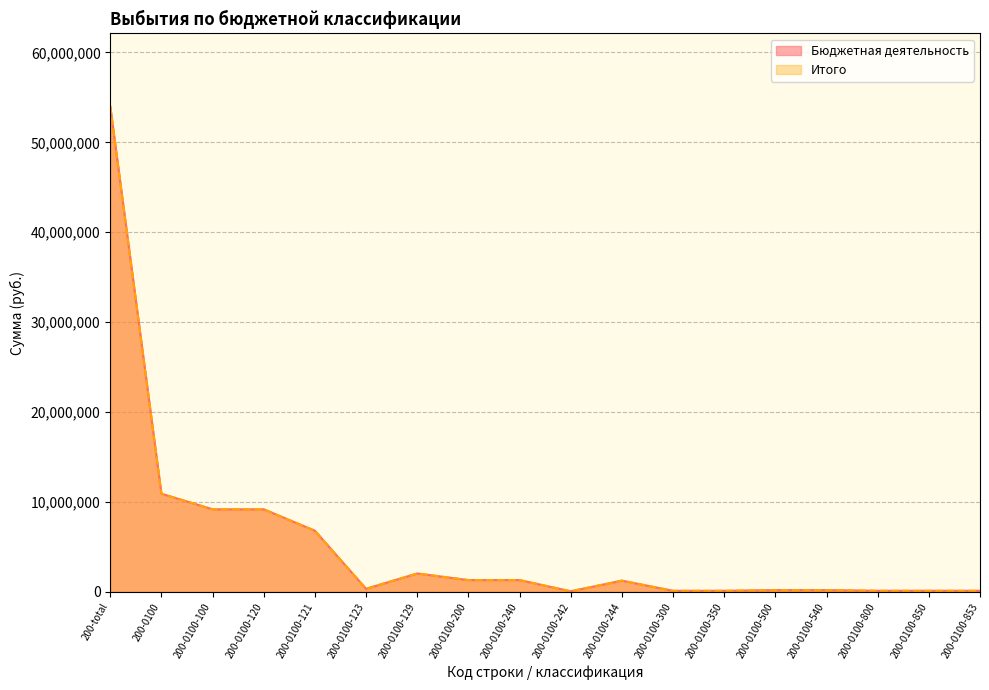

Rank the series at 200-0100-300 from lowest to highest value.

Бюджетная деятельность, Итого